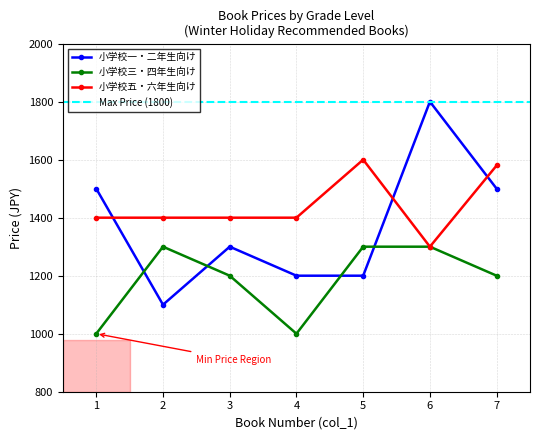

Where is the first local maximum for 小学校三・四年生向け?

2